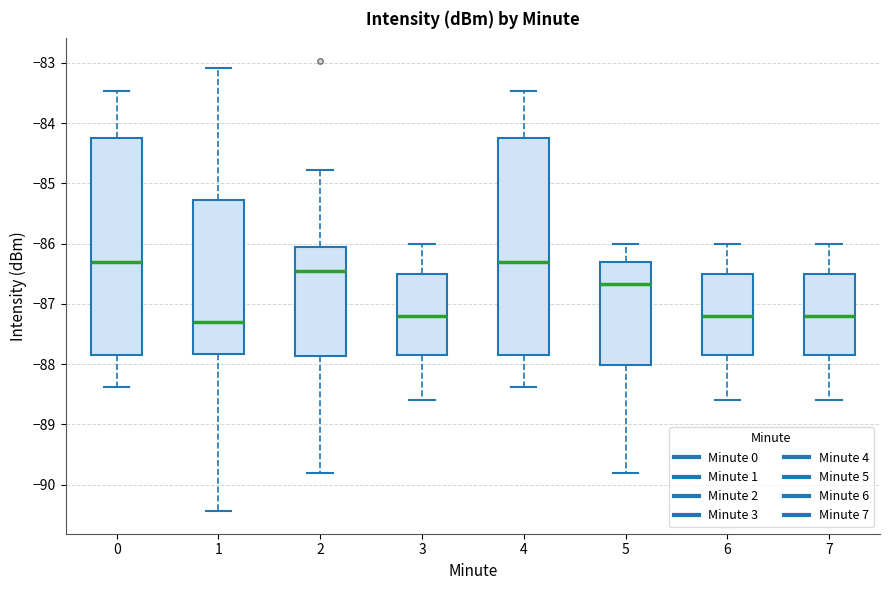

Reading left to right, read every box against the y-axis: the position of its median line, the range the box covers, and the ends of its whiskers. The values are not printed on the chart, so give them approximately, as read against the axis.

0: median -86.3, box -87.8 to -84.2, whiskers -88.4 to -83.5
1: median -87.3, box -87.8 to -85.3, whiskers -90.4 to -83.1
2: median -86.4, box -87.9 to -86.1, whiskers -89.8 to -84.8
3: median -87.2, box -87.9 to -86.5, whiskers -88.6 to -86.0
4: median -86.3, box -87.8 to -84.2, whiskers -88.4 to -83.5
5: median -86.7, box -88.0 to -86.3, whiskers -89.8 to -86.0
6: median -87.2, box -87.9 to -86.5, whiskers -88.6 to -86.0
7: median -87.2, box -87.9 to -86.5, whiskers -88.6 to -86.0